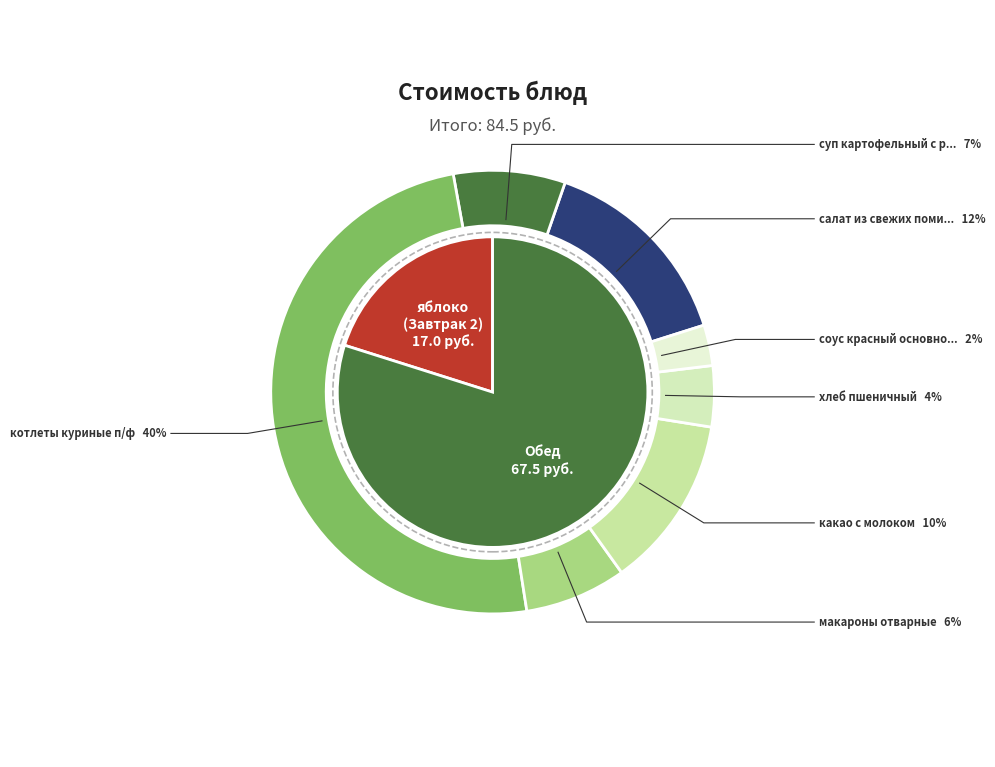

Count the number of slices in the pie.

8